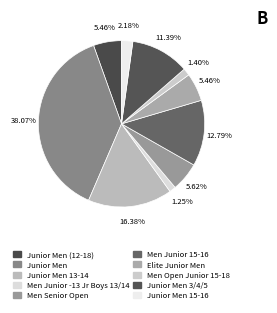

How many segments does this pie chart have?

10